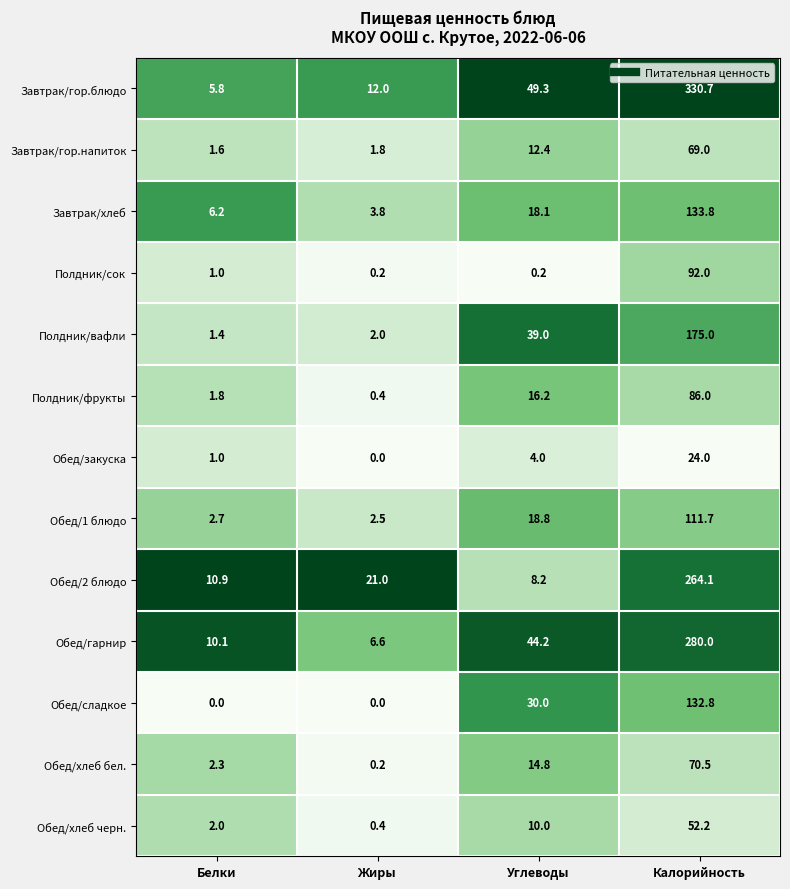

Which series changed the most between Жиры and Калорийность?

Завтрак/гор.блюдо